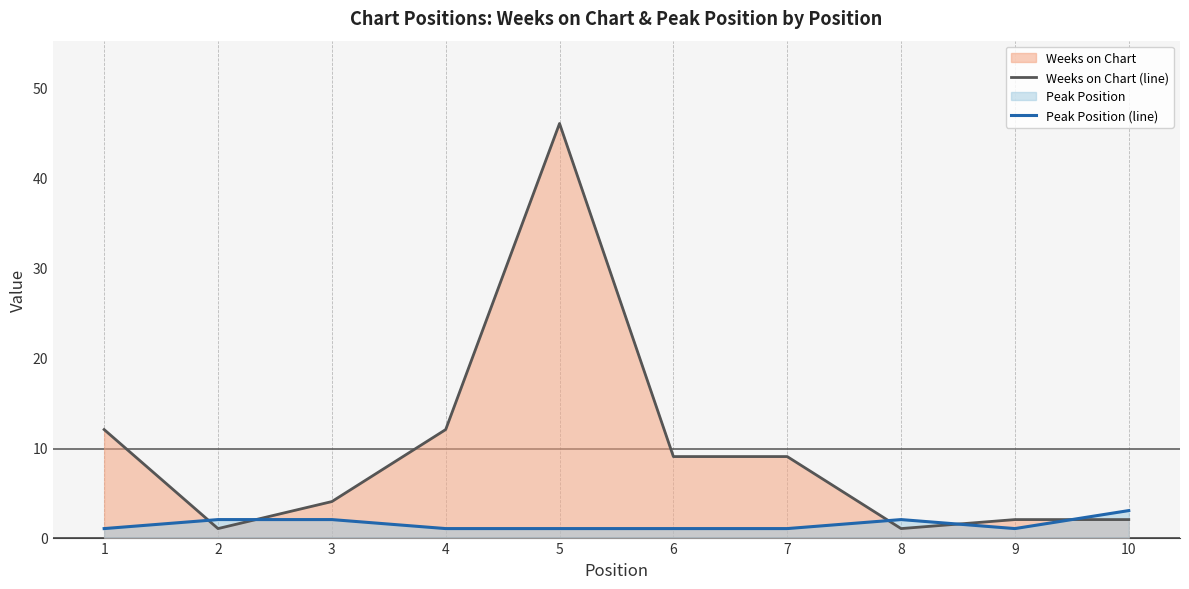

After their last crossing, which series has the higher values: Weeks on Chart (line) or Peak Position (line)?

Peak Position (line)